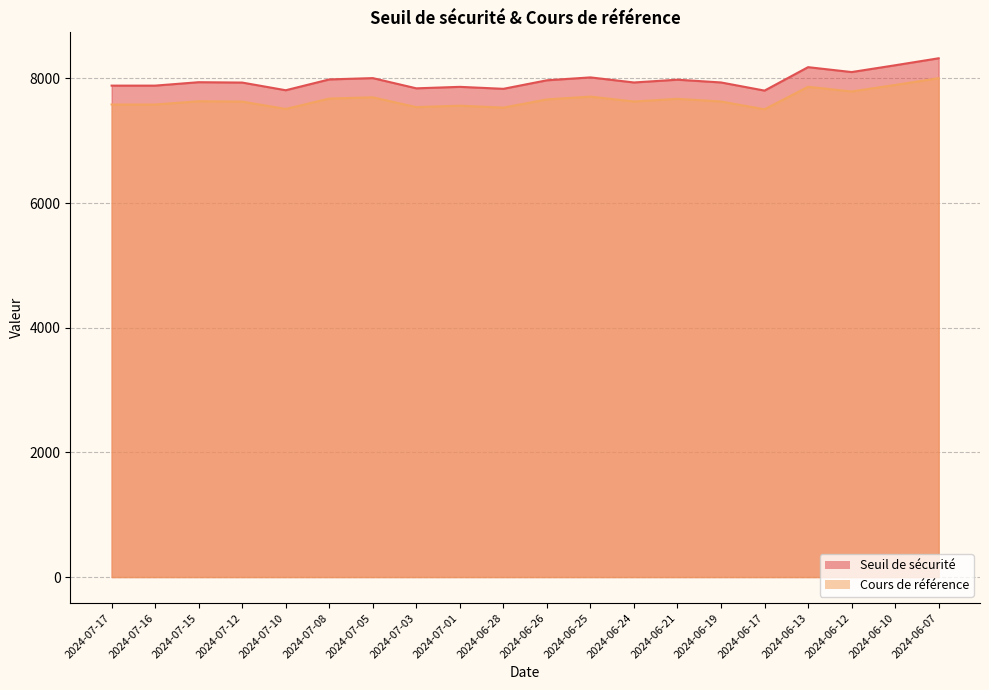

Reading left to right, extract all data points from this chart.

Seuil de sécurité: 7883.2	7883.2	7938.0	7932.2	7809.0	7982.6	8003.6	7839.8	7863.6	7831.9	7968.8	8015.2	7933.7	7978.2	7934.0	7803.4	8179.3	8100.8	8209.7	8321.9
Cours de référence: 7580.0	7580.0	7632.7	7627.1	7508.7	7675.6	7695.8	7538.3	7561.1	7530.7	7662.3	7706.9	7628.6	7671.3	7628.8	7503.3	7864.7	7789.2	7894.0	8001.8